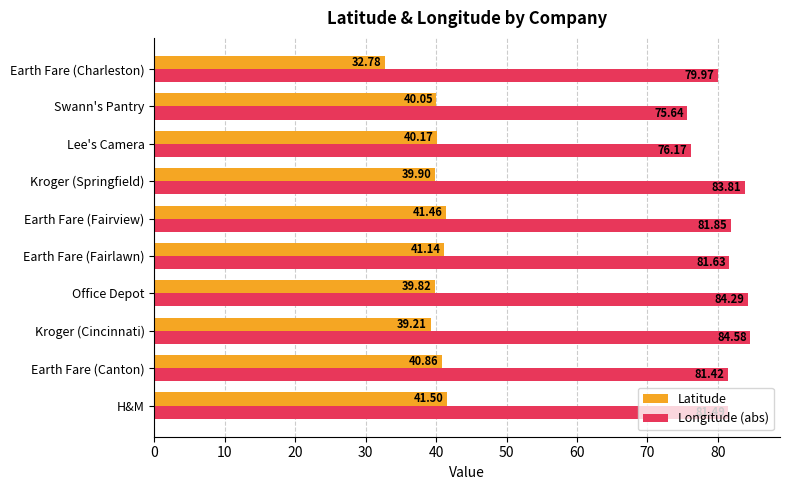

Where is Latitude nearest to the value 37?

Kroger (Cincinnati)